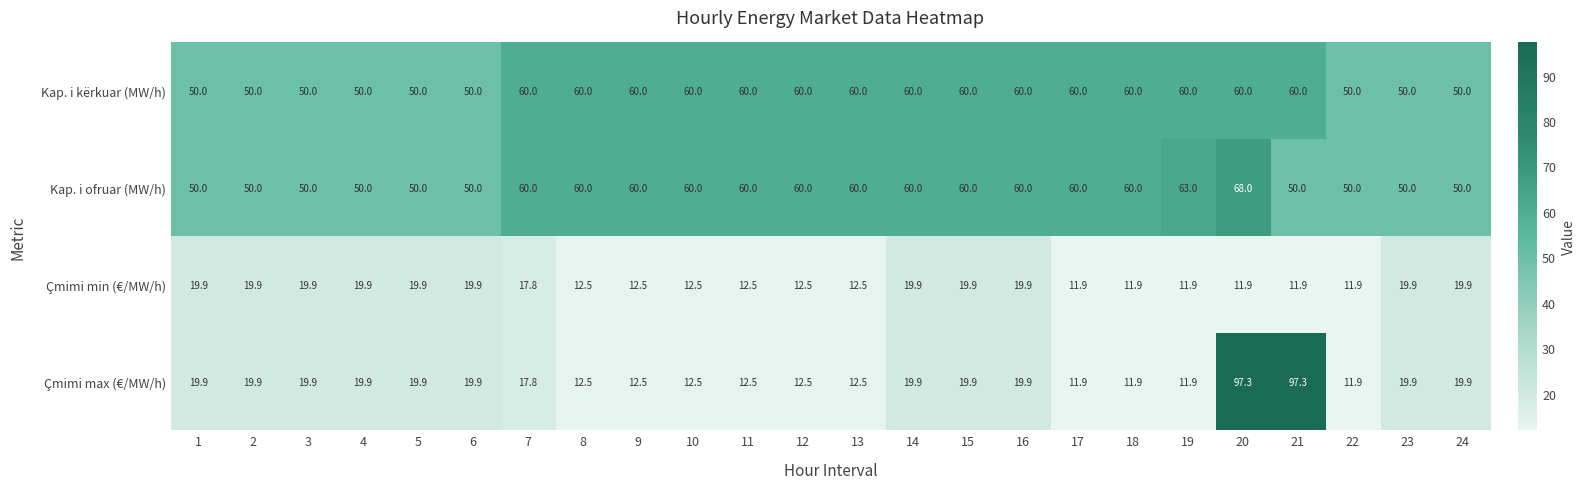

The value of Kap. i ofruar (MW/h) at 16 is 20.3. True or false?

False